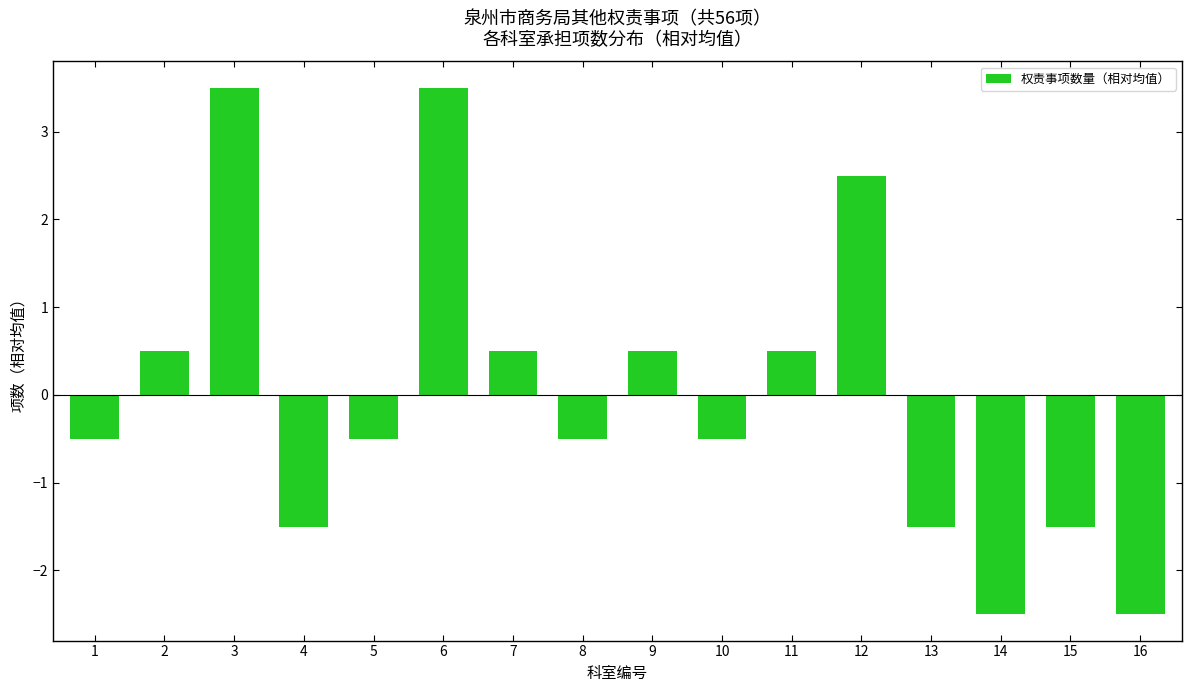

The chart shows a value of -0.5 at 10. True or false?

True